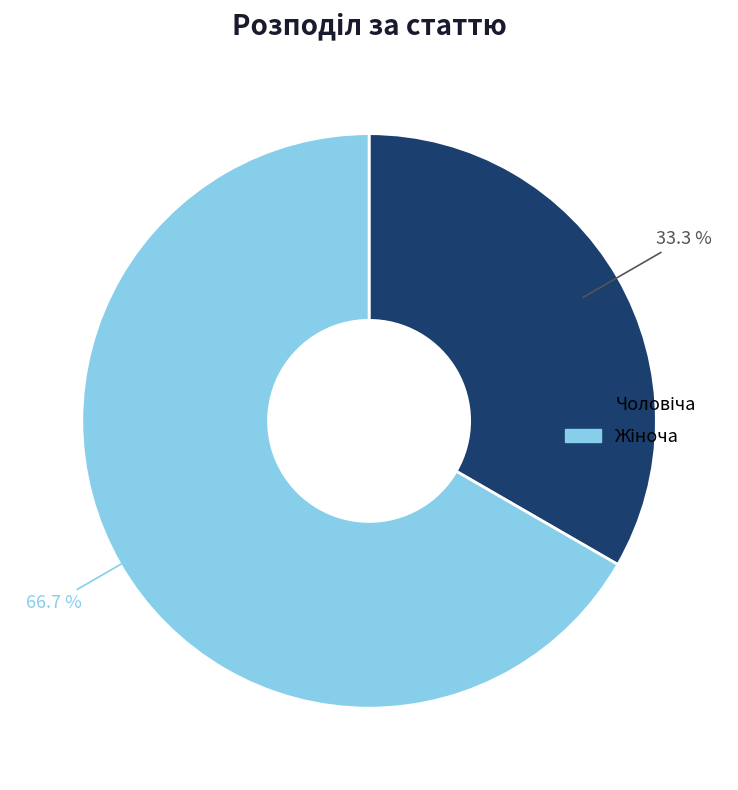

Does any single category account for the majority?

Yes